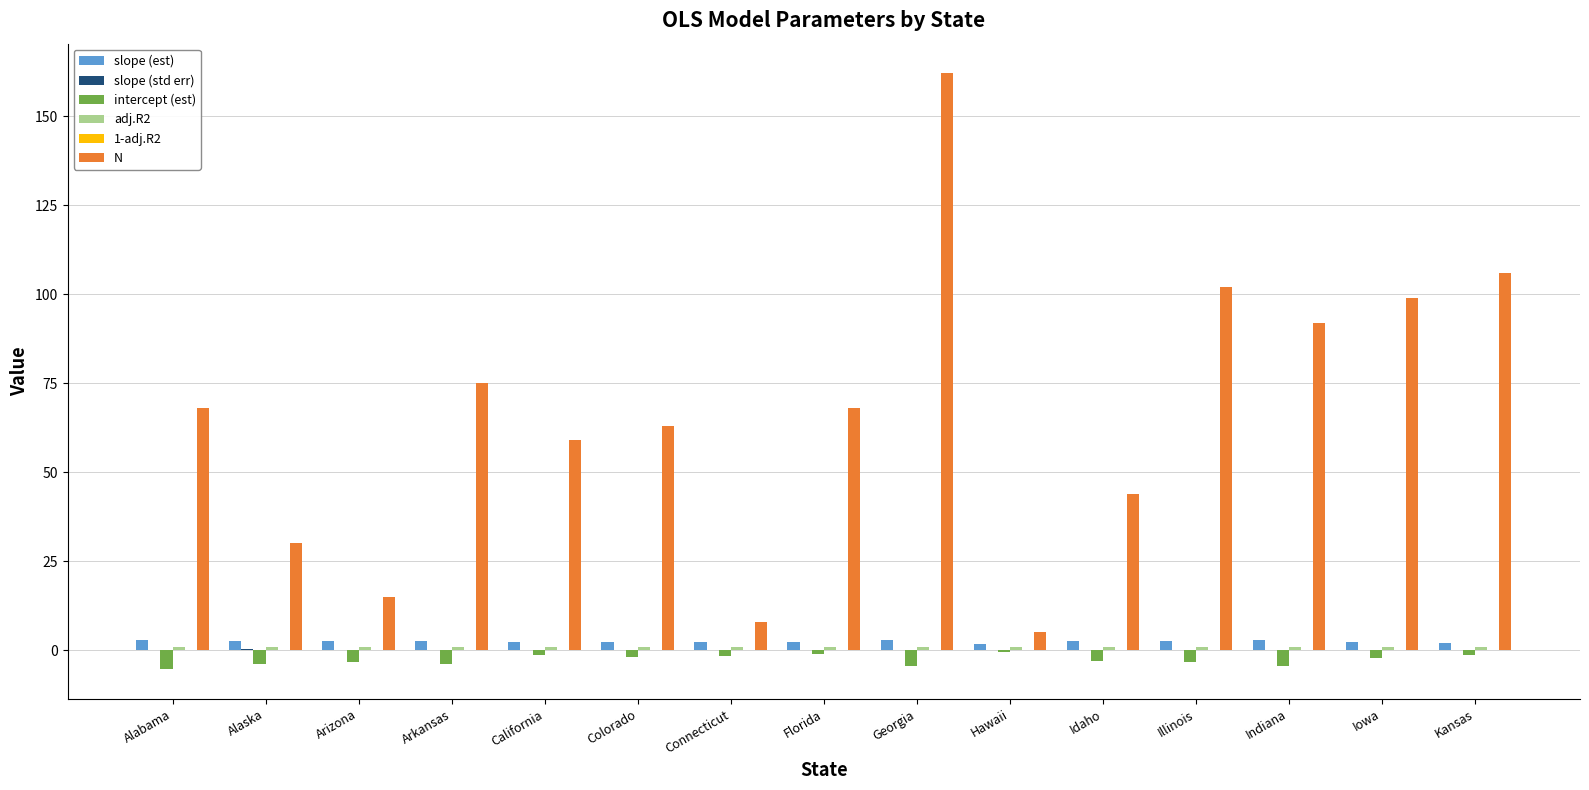

Is it true that N equals 175.5 at Kansas?

False